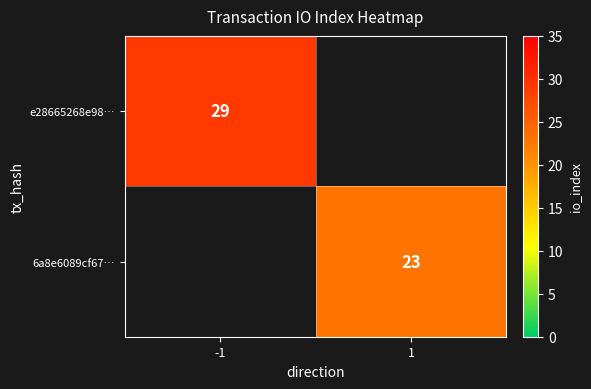

What is the greatest value displayed?

29.0